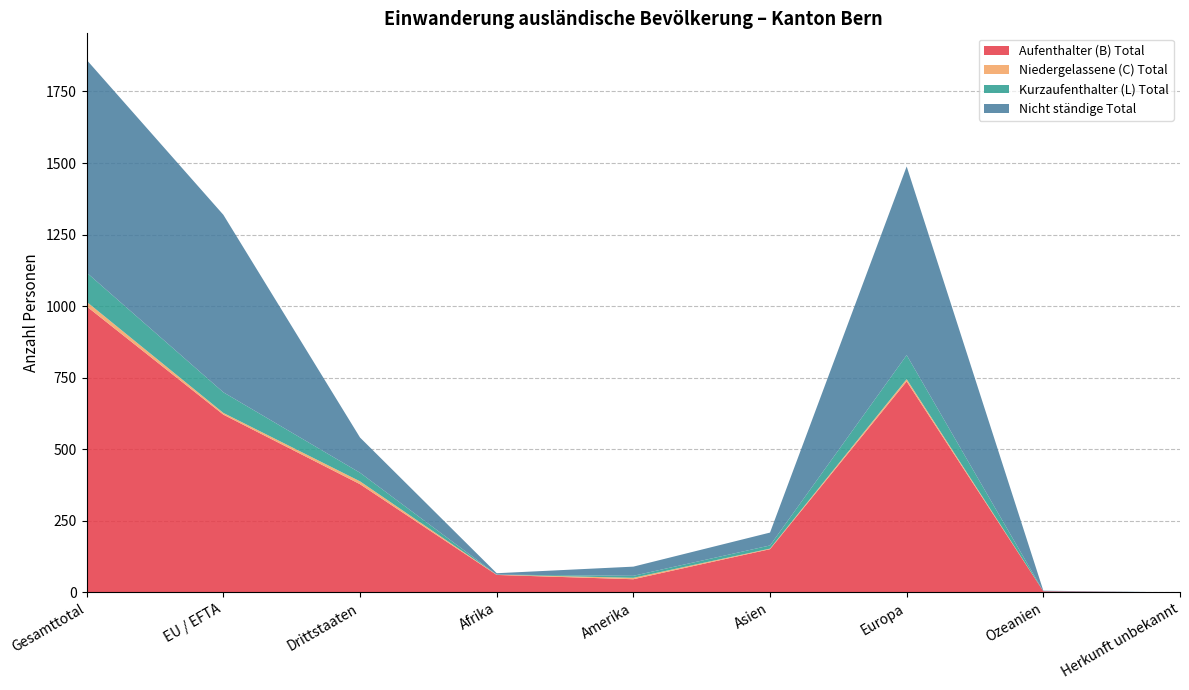

Reading left to right, what are all the values shown in this chart?

Aufenthalter (B) Total: Gesamttotal=999	EU / EFTA=621	Drittstaaten=378	Afrika=61	Amerika=46	Asien=151	Europa=737	Ozeanien=4	Herkunft unbekannt=0
Niedergelassene (C) Total: Gesamttotal=16	EU / EFTA=6	Drittstaaten=10	Afrika=1	Amerika=5	Asien=2	Europa=8	Ozeanien=0	Herkunft unbekannt=0
Kurzaufenthalter (L) Total: Gesamttotal=102	EU / EFTA=72	Drittstaaten=30	Afrika=0	Amerika=7	Asien=11	Europa=84	Ozeanien=0	Herkunft unbekannt=0
Nicht ständige Total: Gesamttotal=743	EU / EFTA=620	Drittstaaten=123	Afrika=5	Amerika=32	Asien=45	Europa=659	Ozeanien=2	Herkunft unbekannt=0